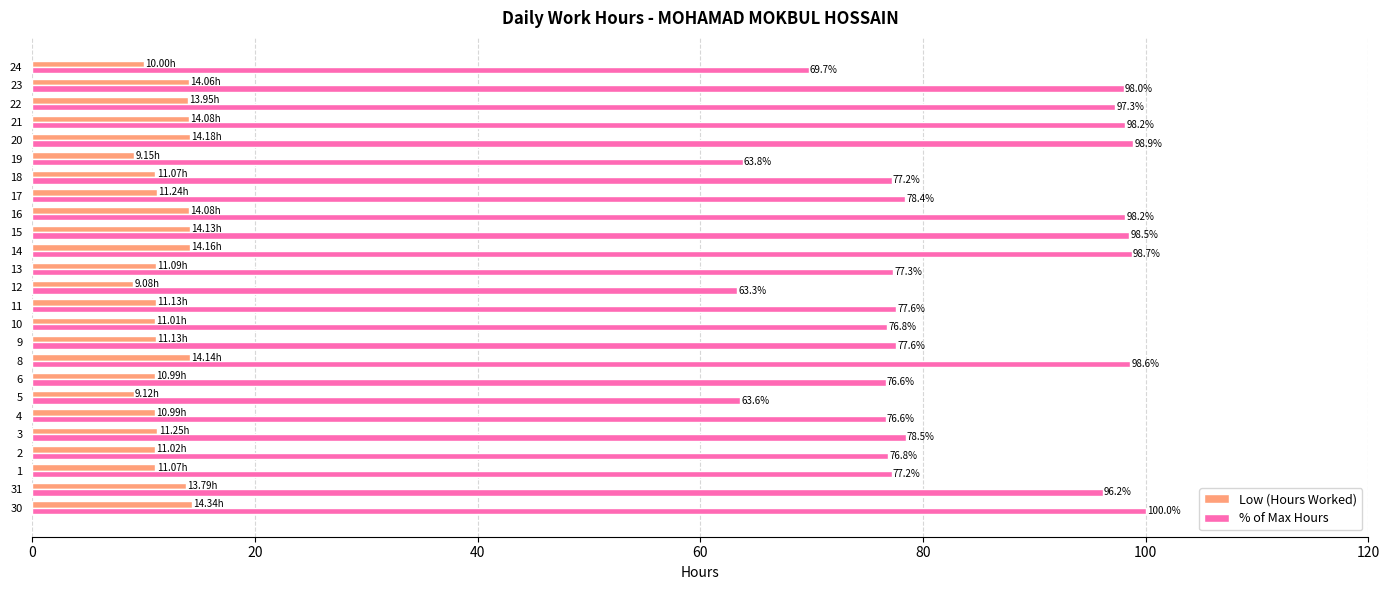

What is the average value of the % of Max Hours series?

83.8